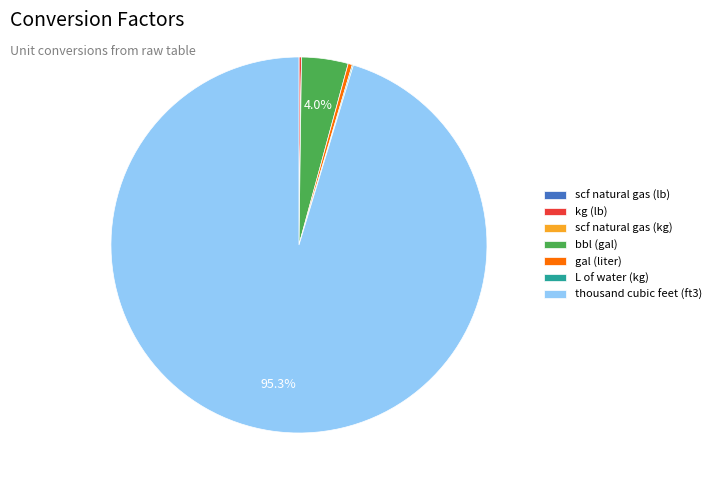

Which category has the biggest portion of the pie?

thousand cubic feet (ft3)